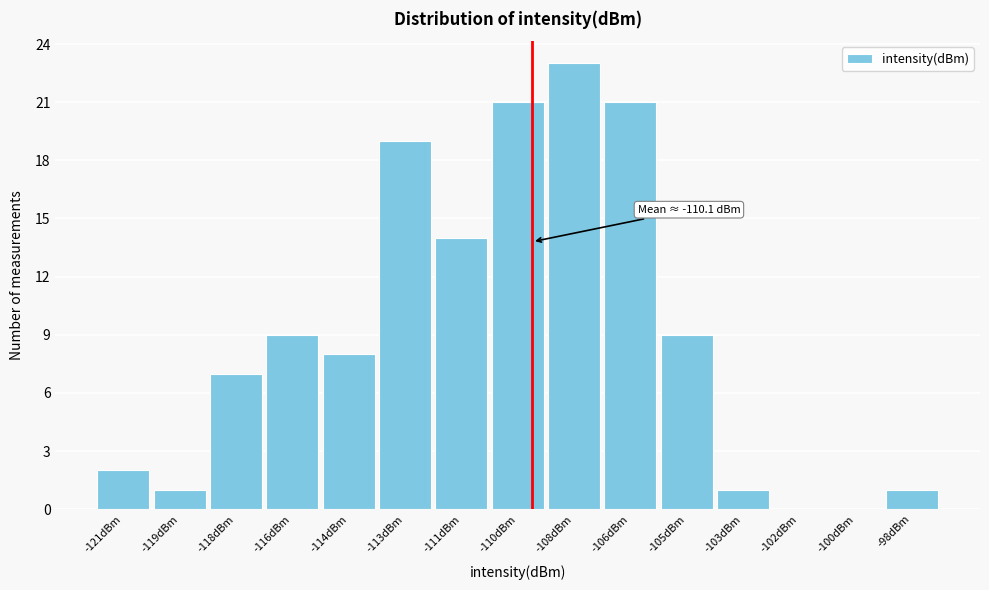

Reading right to left, transcribe all the data shown in this chart.

-98dBm=1	-100dBm=0	-102dBm=0	-103dBm=1	-105dBm=9	-106dBm=21	-108dBm=23	-110dBm=21	-111dBm=14	-113dBm=19	-114dBm=8	-116dBm=9	-118dBm=7	-119dBm=1	-121dBm=2